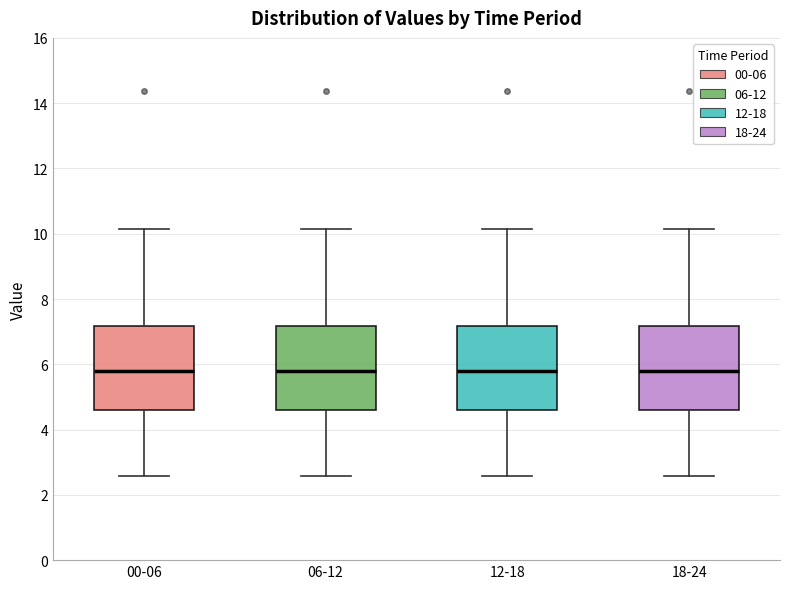

Reading left to right, read every box against the y-axis: the position of its median line, the range the box covers, and the ends of its whiskers. The values are not printed on the chart, so give them approximately, as read against the axis.

00-06: median 5.8, box 4.6 to 7.2, whiskers 2.6 to 10.2
06-12: median 5.8, box 4.6 to 7.2, whiskers 2.6 to 10.2
12-18: median 5.8, box 4.6 to 7.2, whiskers 2.6 to 10.2
18-24: median 5.8, box 4.6 to 7.2, whiskers 2.6 to 10.2